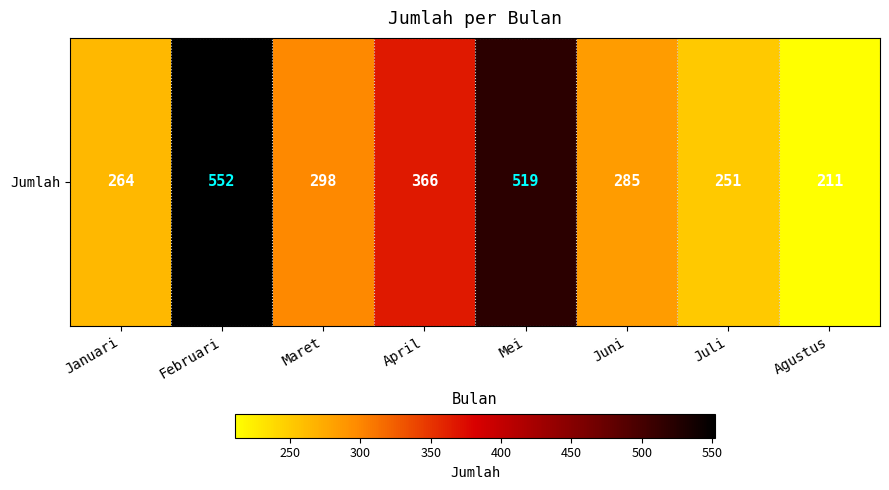

What is the sum of all values?

2746